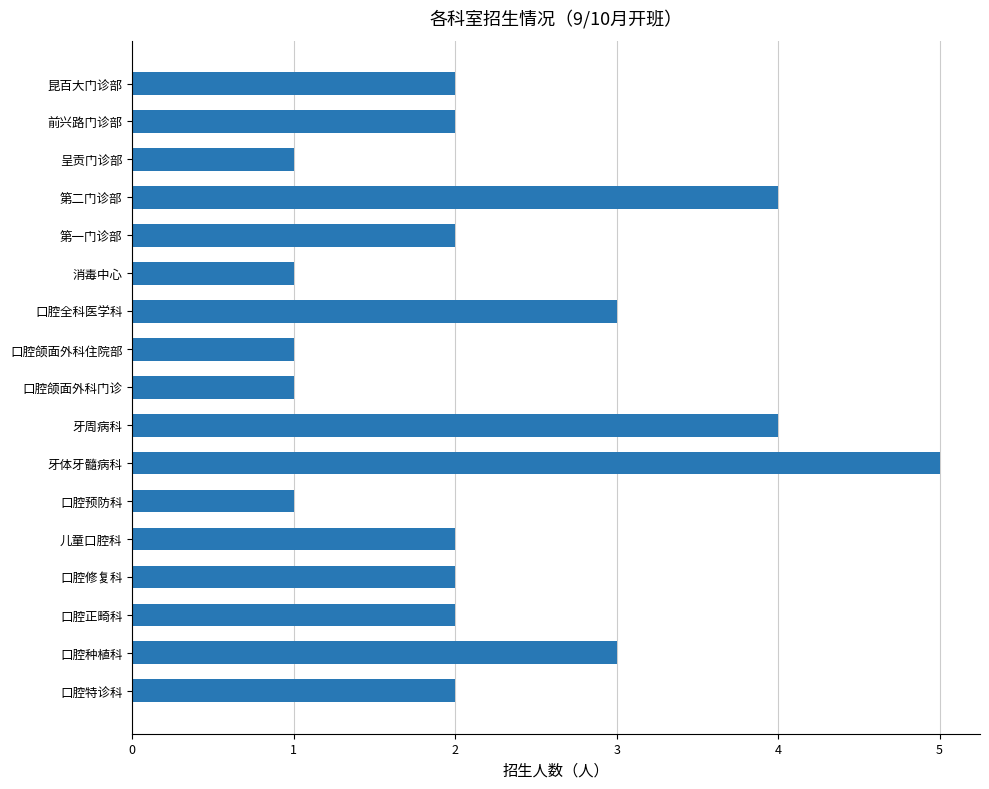

How many series are shown in this chart?

1